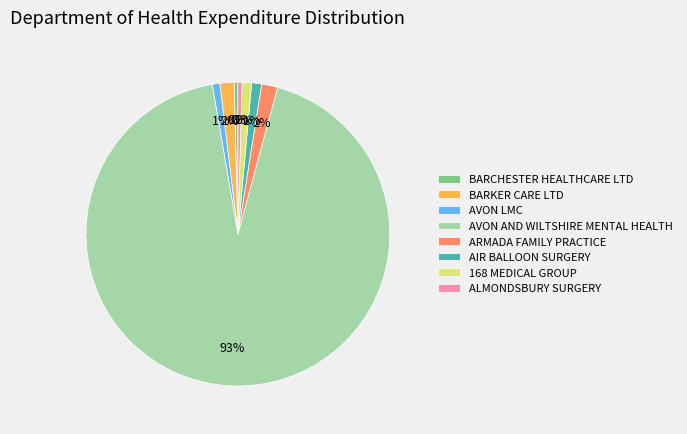

What is the largest slice in the pie chart?

AVON AND WILTSHIRE MENTAL HEALTH